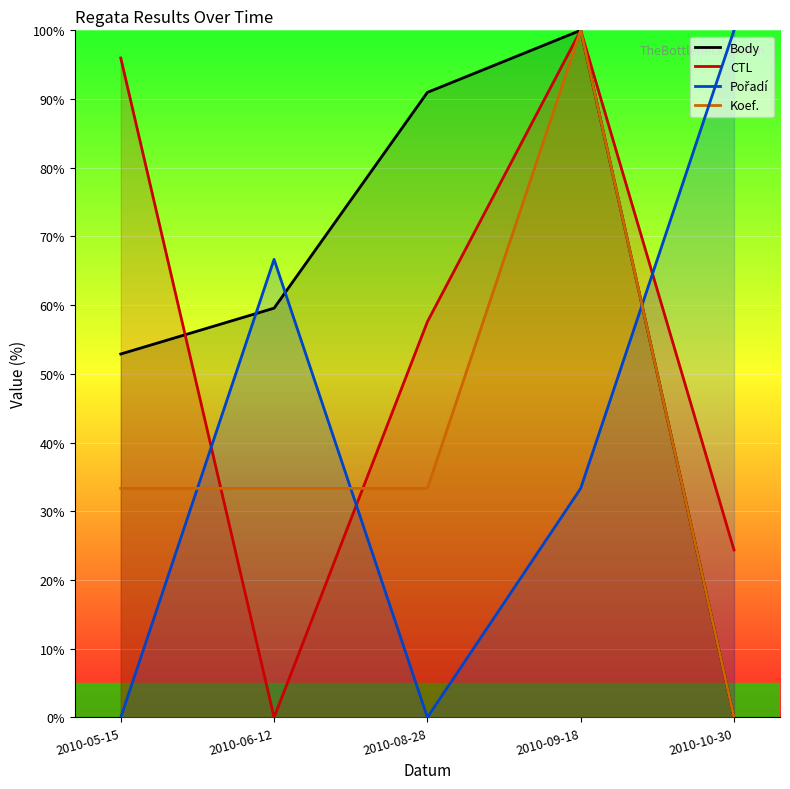

How many times do CTL and Koef. cross each other?

2